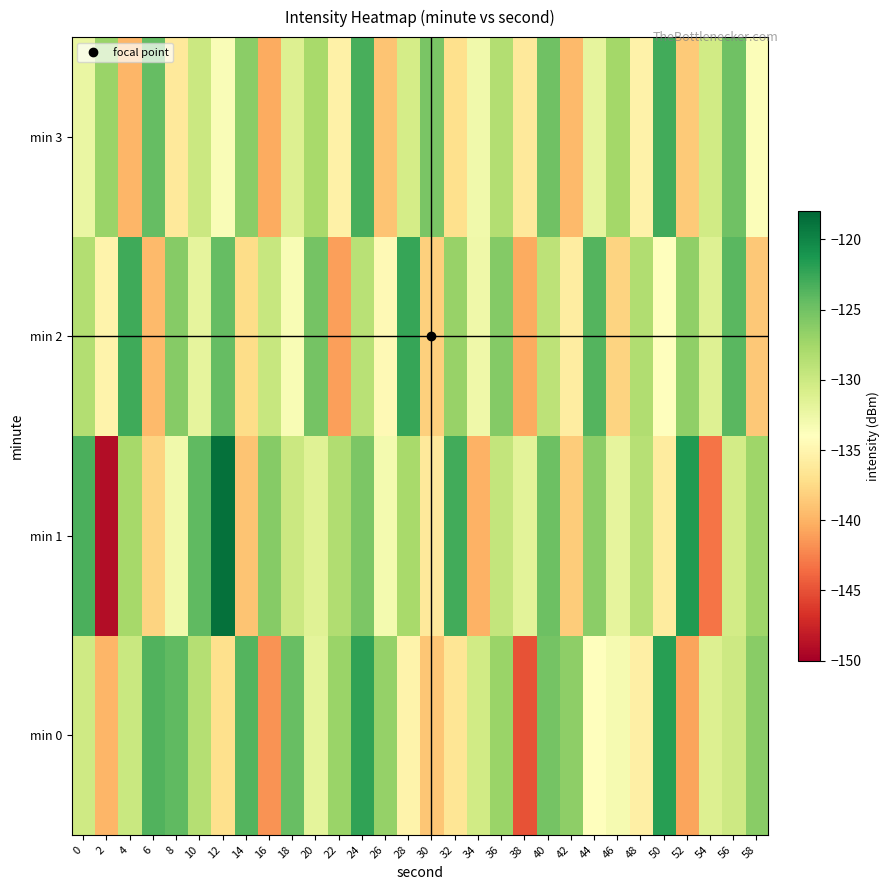

Between 40 and 22, which is larger?

40